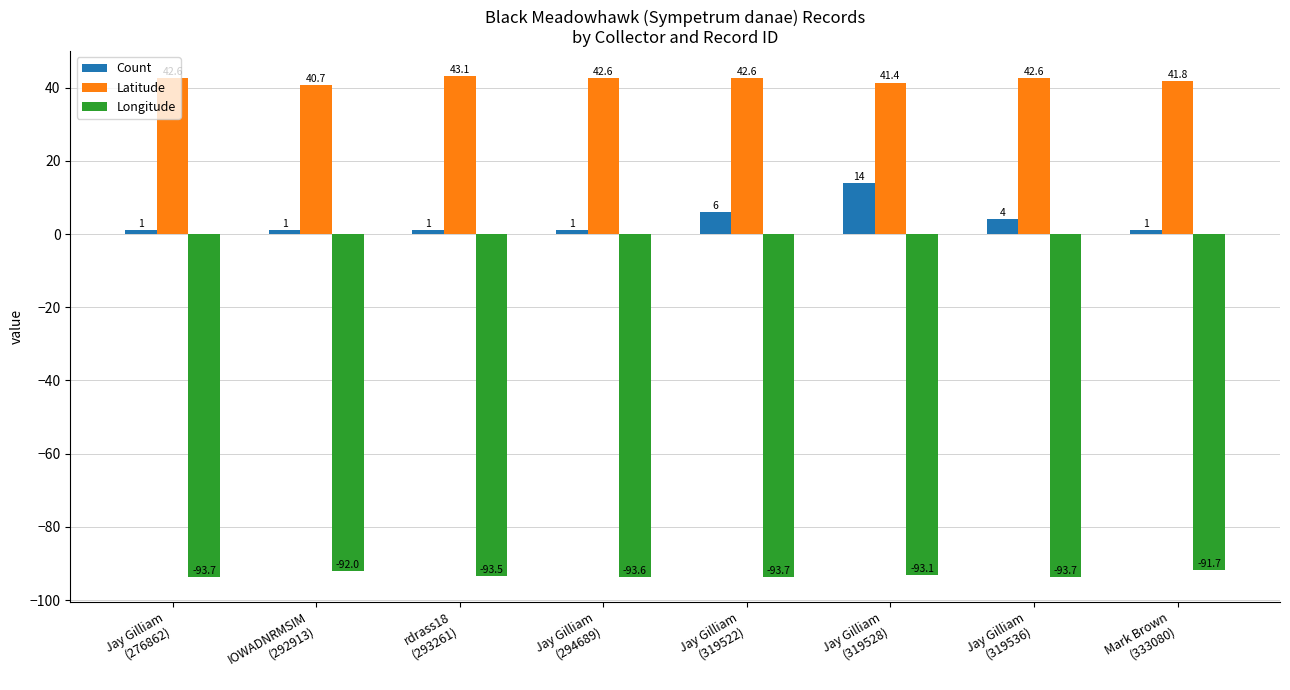

What is the difference between the highest and lowest values at Jay Gilliam
(276862)?

136.3